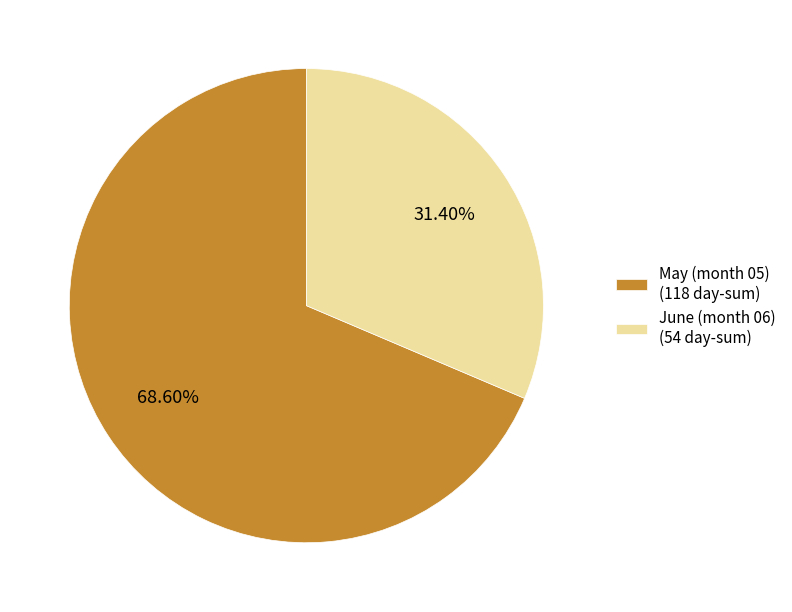

Which has a higher value, May (month 05) (118 day-sum) or June (month 06) (54 day-sum)?

May (month 05) (118 day-sum)